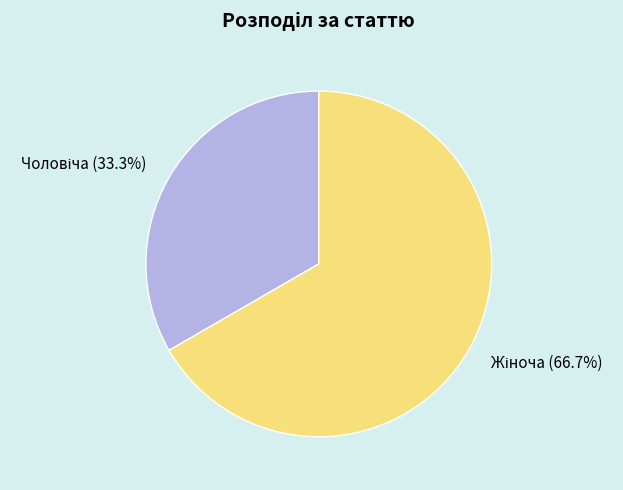

Is there a majority slice in this chart?

Yes